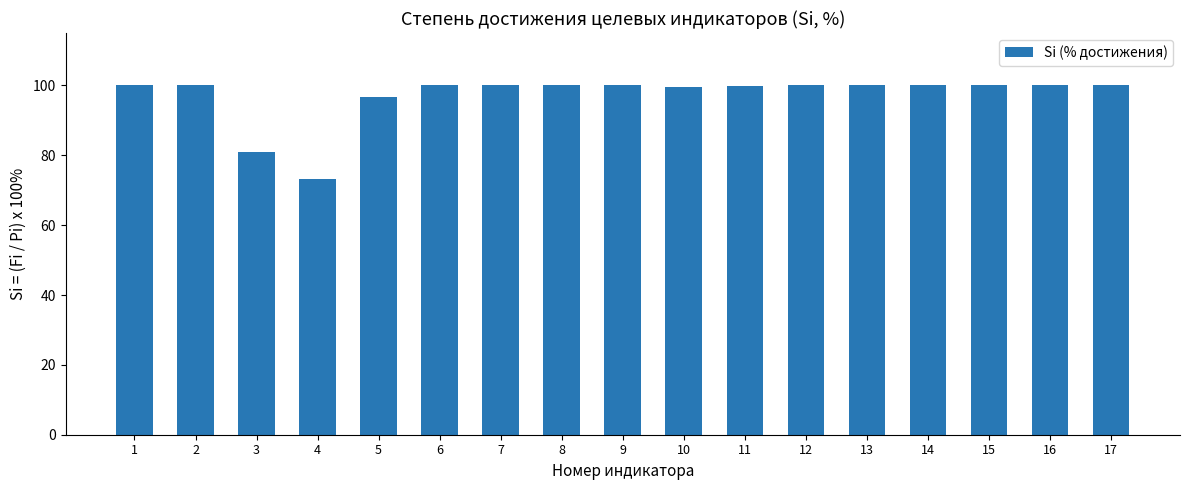

What is the sum of the values at 7 and 10?

199.7